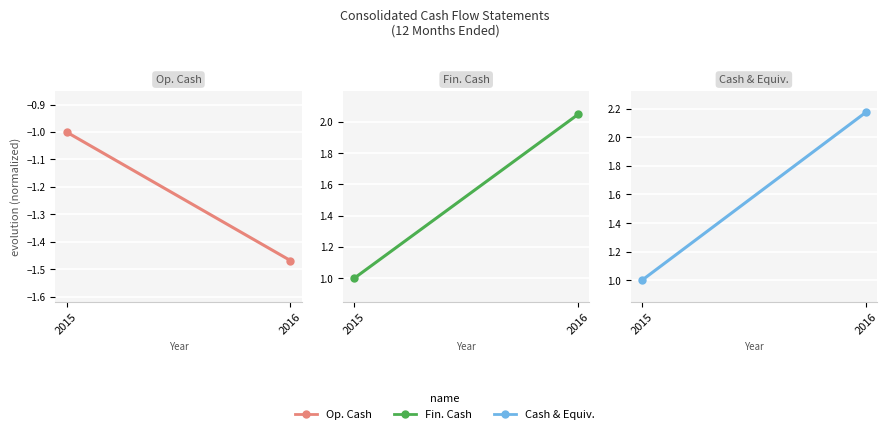

What is the difference between the maximum and minimum values in the Net cash provided by financing activities series?

1.0